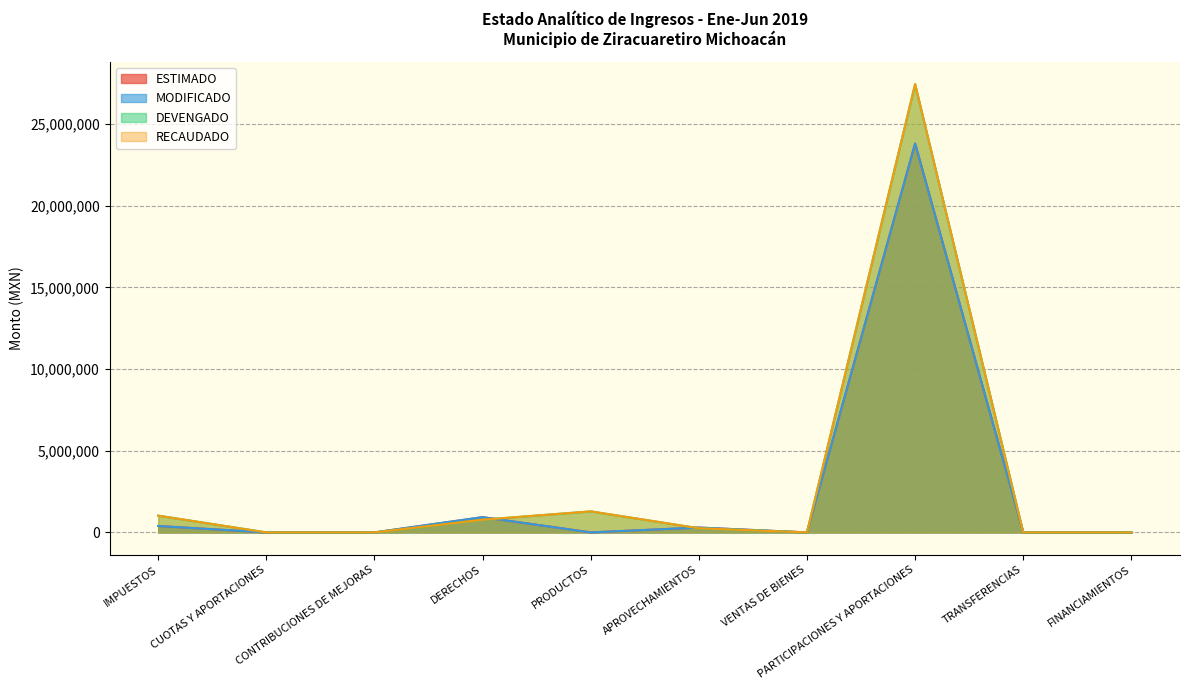

What is the difference between the maximum and minimum values in the RECAUDADO series?

27438530.0